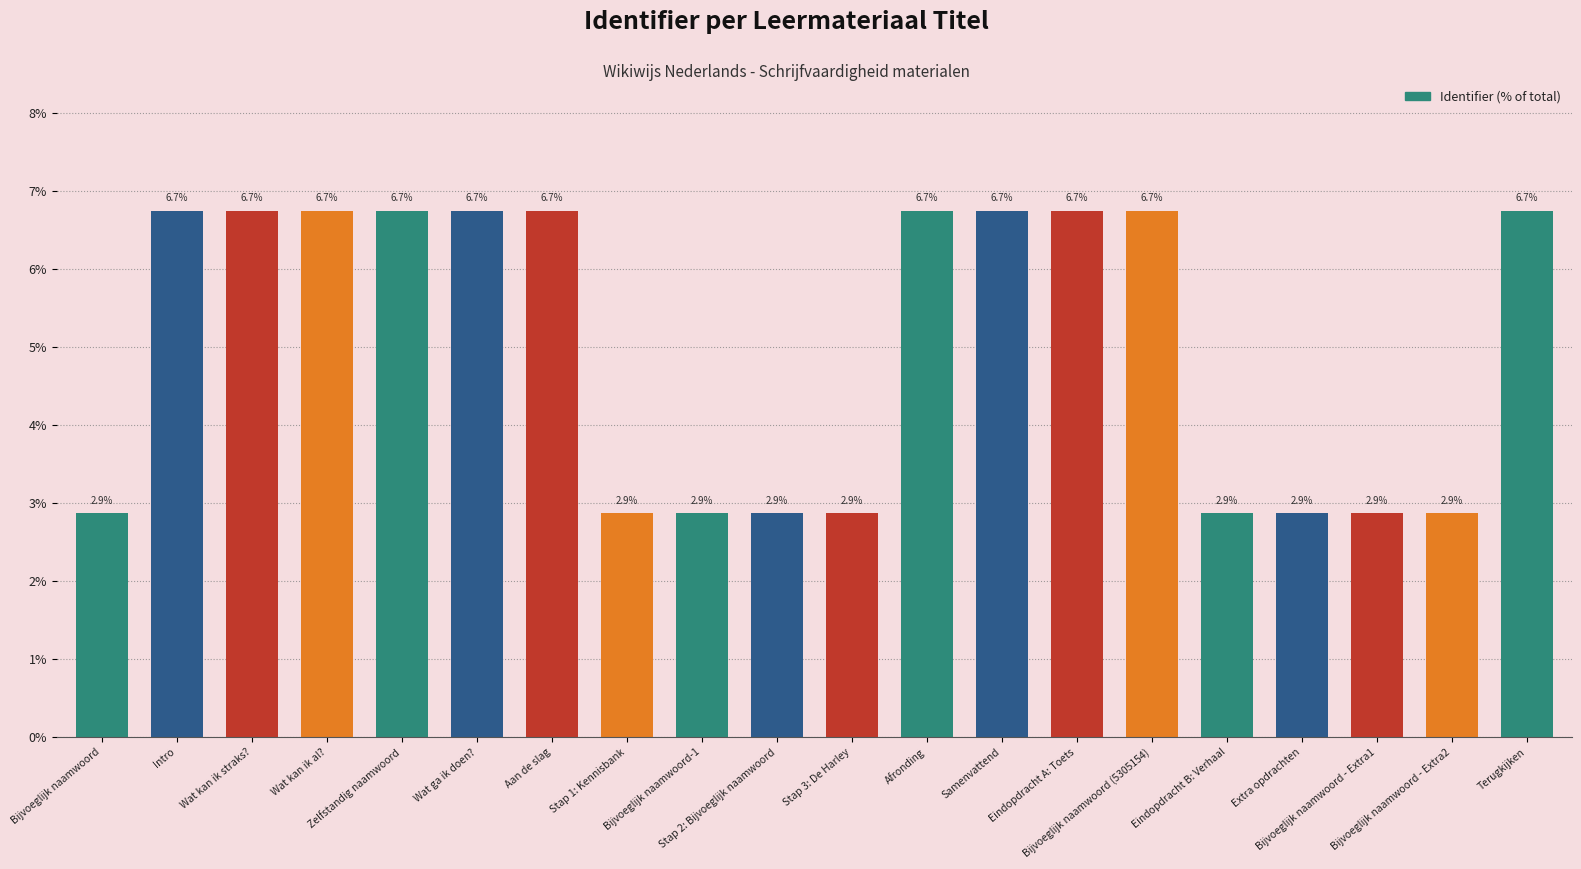

Which has a higher value, Wat ga ik doen? or Bijvoeglijk naamwoord?

Wat ga ik doen?